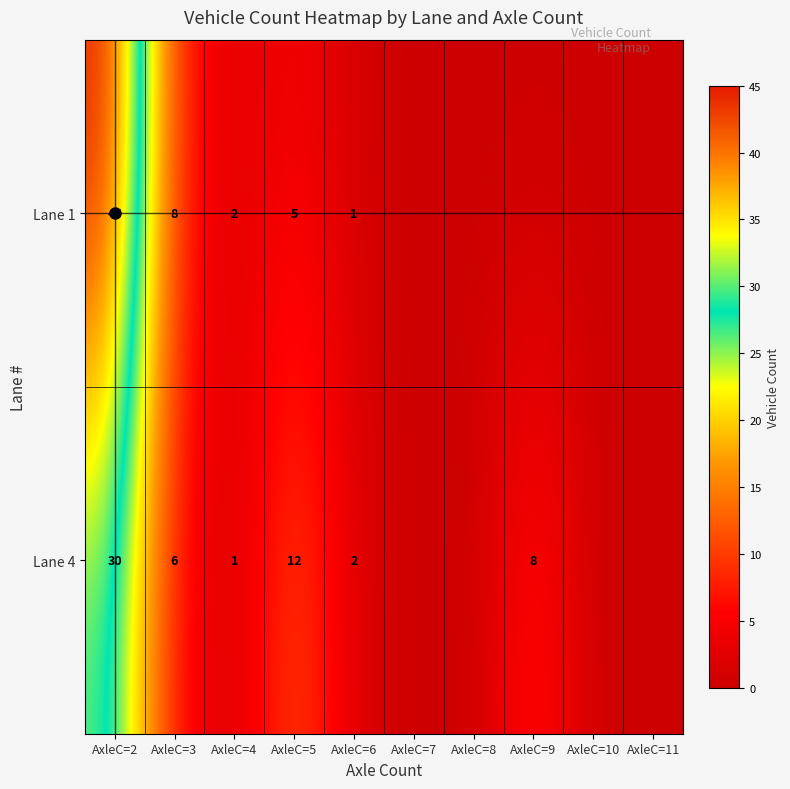

Is the value of Lane 4 at AxleC=4 greater than the value of Lane 1 at AxleC=5?

No